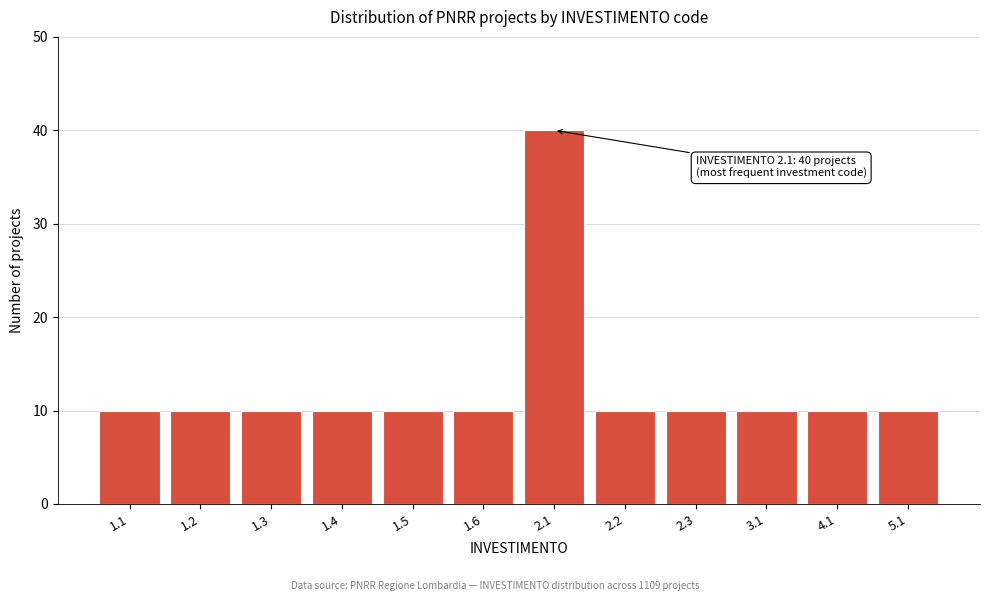

Reading left to right, what are all the values shown in this chart?

1.1=10	1.2=10	1.3=10	1.4=10	1.5=10	1.6=10	2.1=40	2.2=10	2.3=10	3.1=10	4.1=10	5.1=10